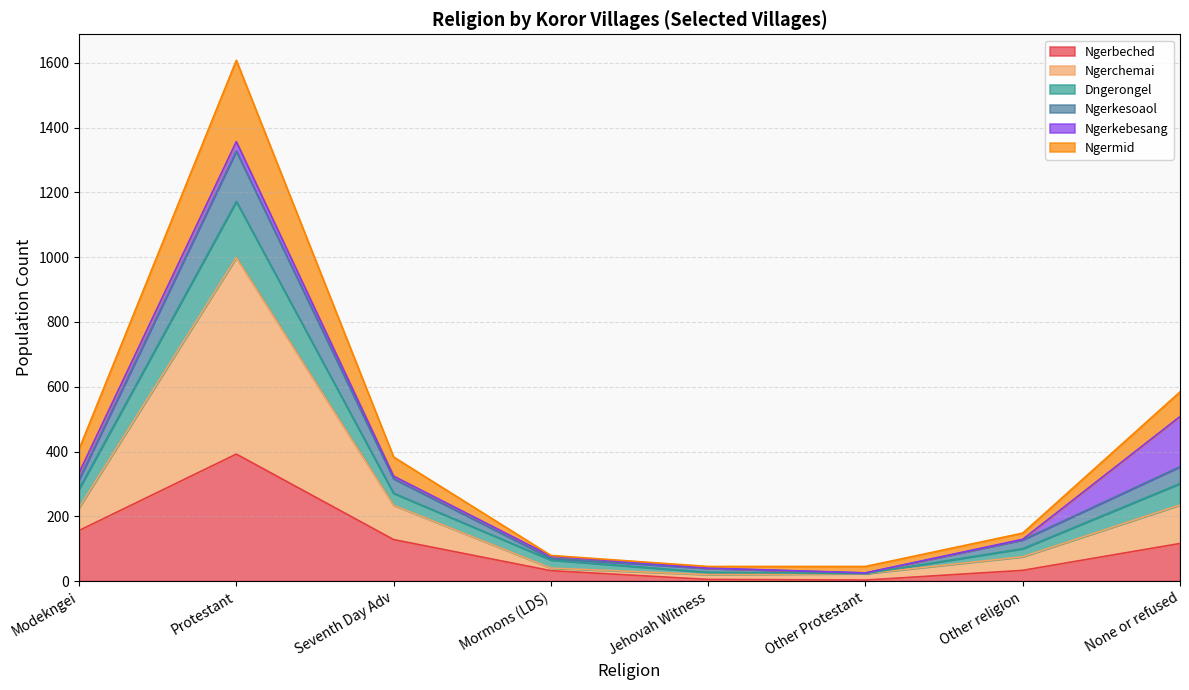

Is it true that Ngerkesoaol equals 56 at Other religion?

False